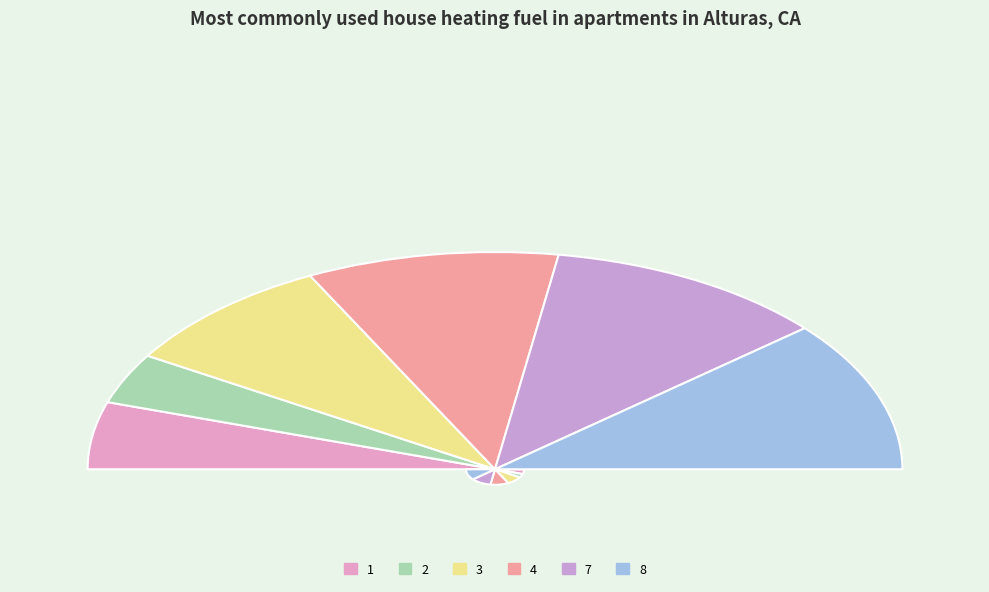

Does 1 represent more than half of the total?

No